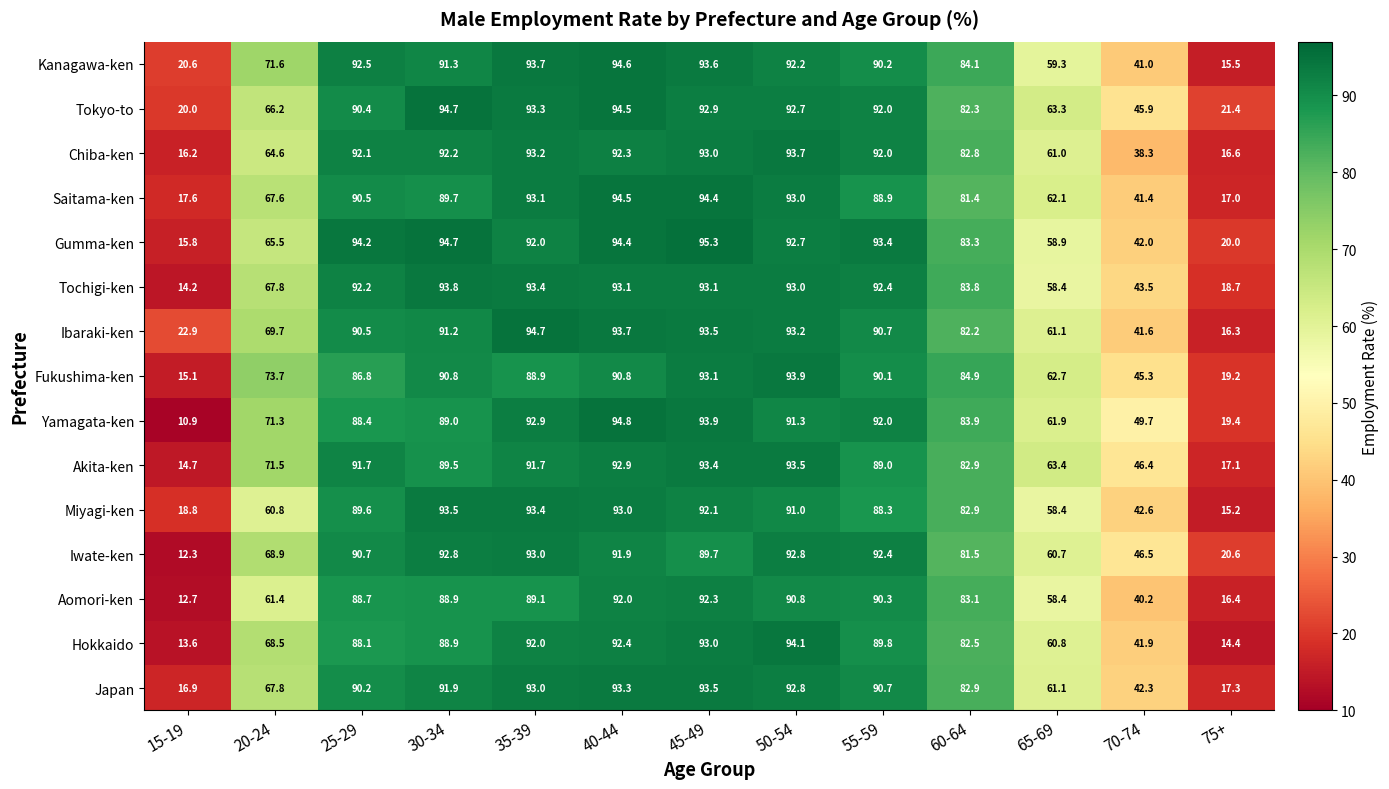

Where does the Fukushima-ken series first go above 86?

25-29